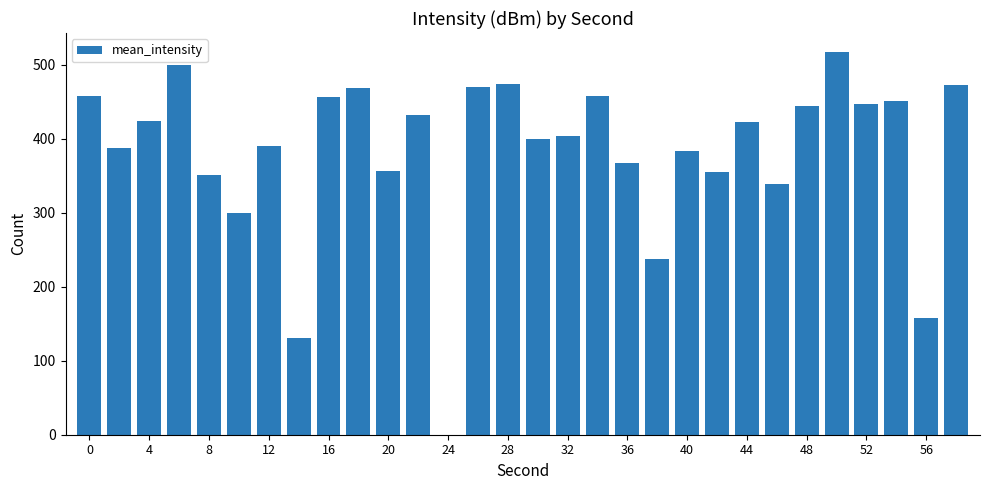

What is the maximum value shown in the chart?

517.2